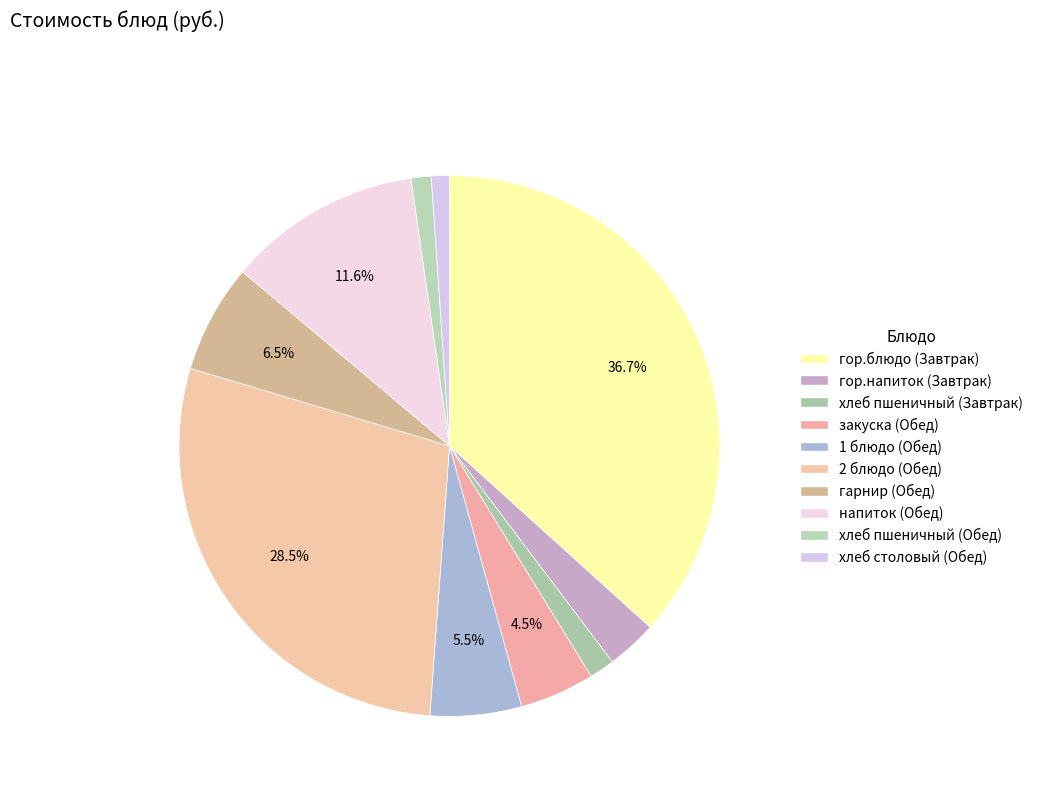

Is there a majority slice in this chart?

No